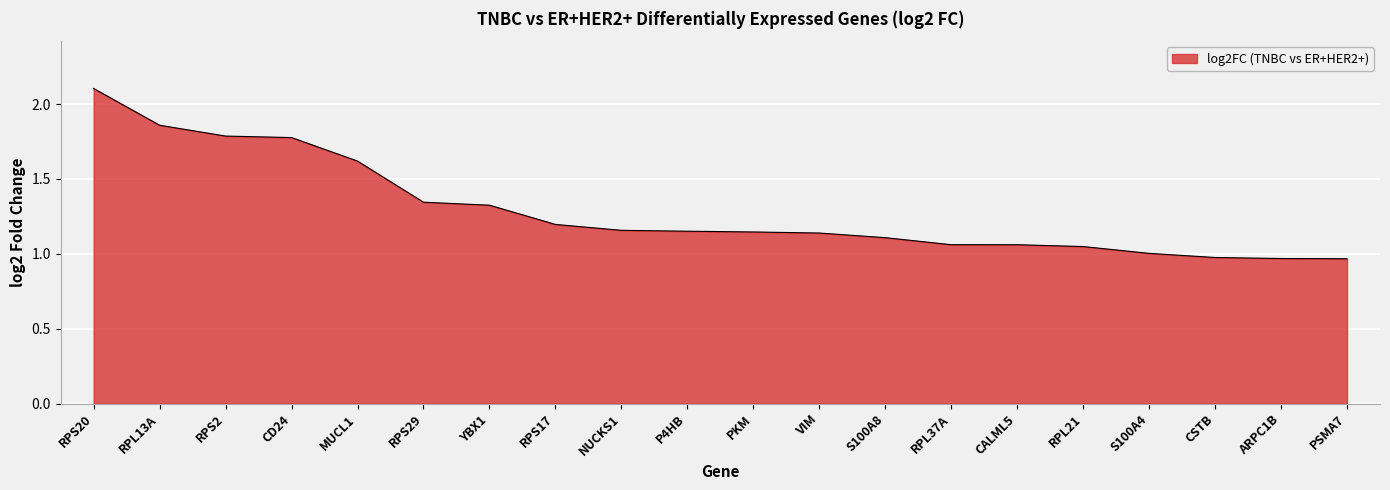

What position from the right is S100A8?

8